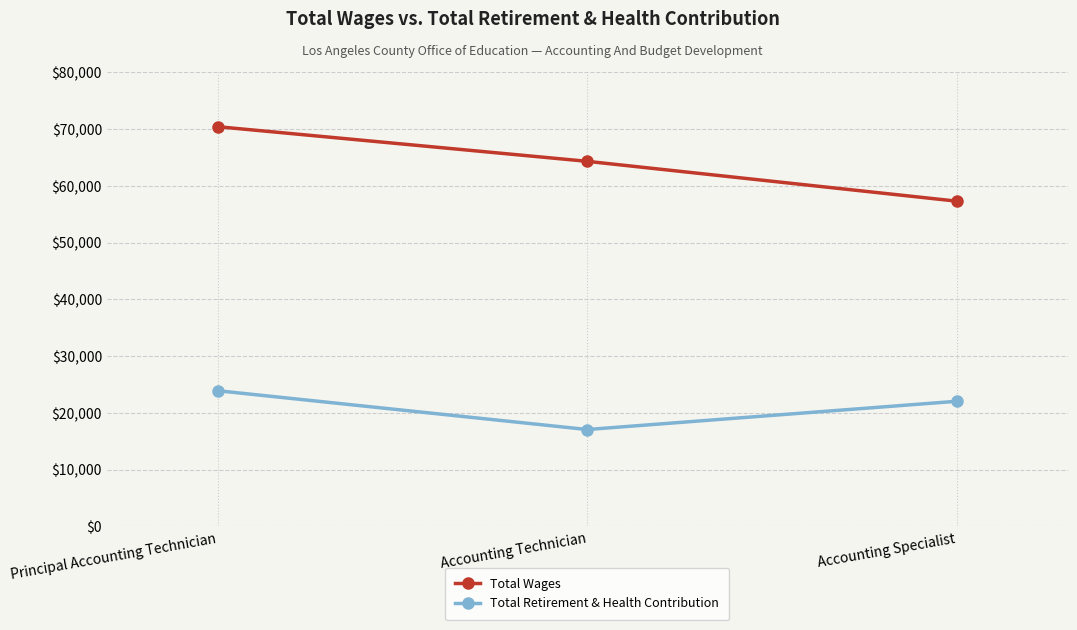

The Total Wages series shows 42967 at Principal Accounting Technician. True or false?

False